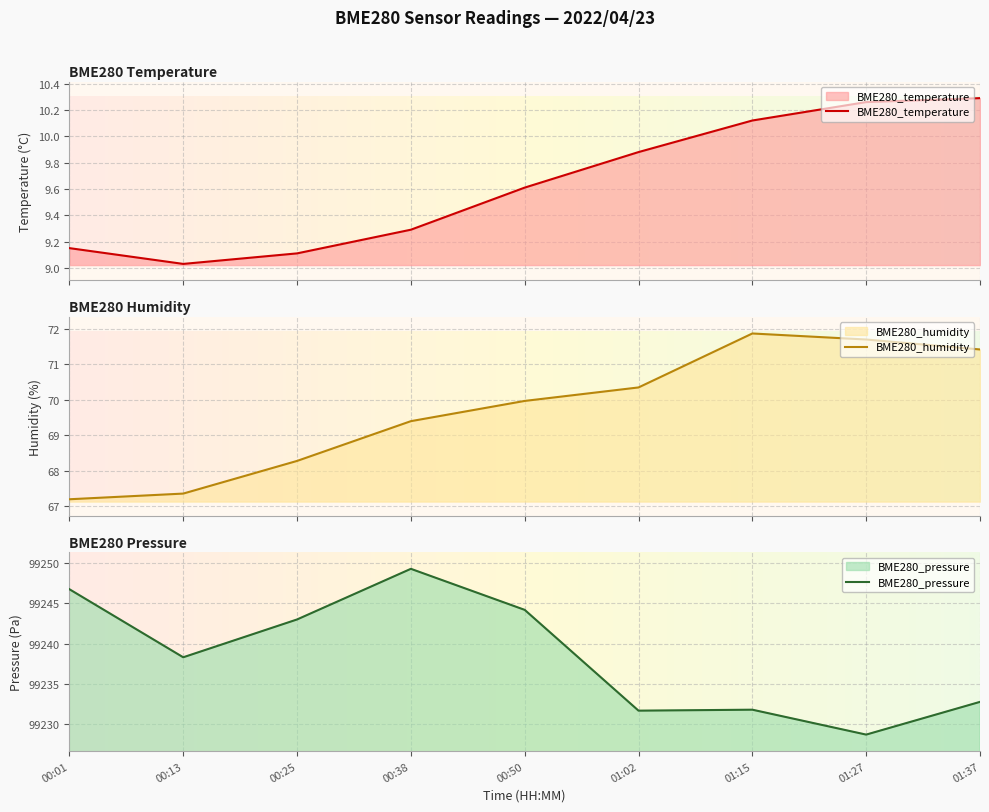

Which series has the largest total across all categories?

BME280_pressure